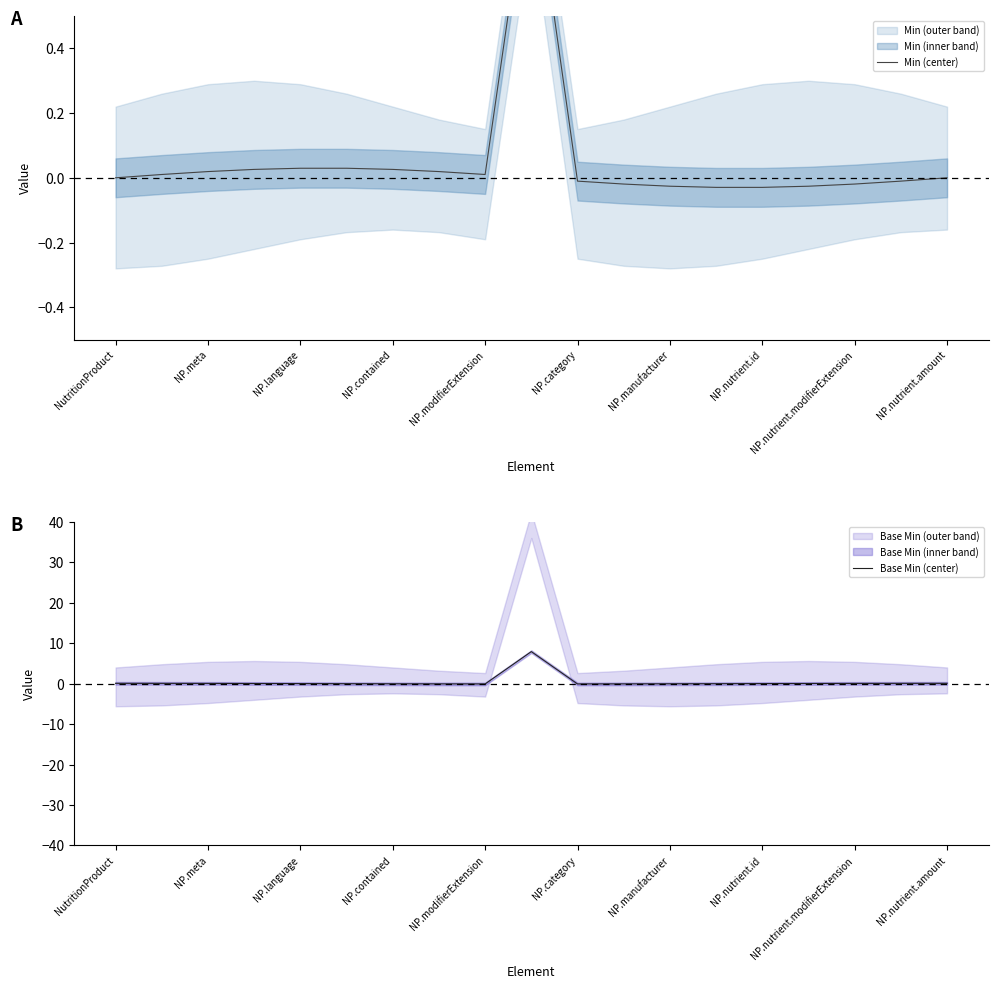

How many values in the Base Min (center) series exceed 0?

11